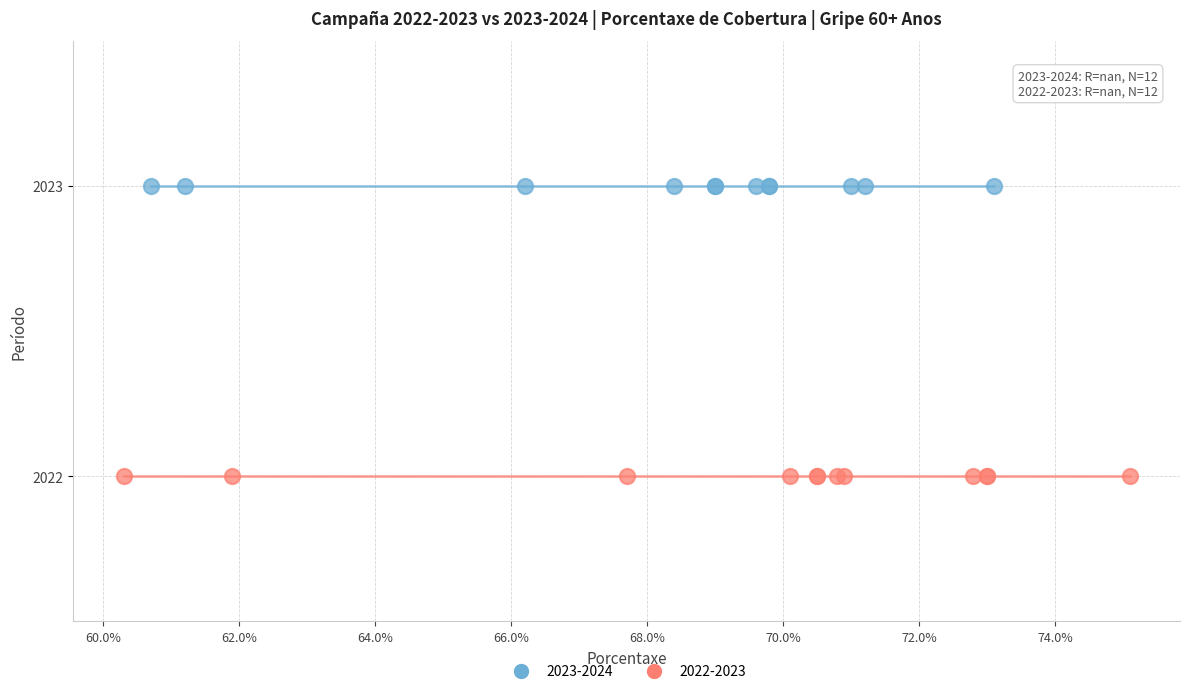

Which series reaches the maximum Y coordinate?

2023-2024